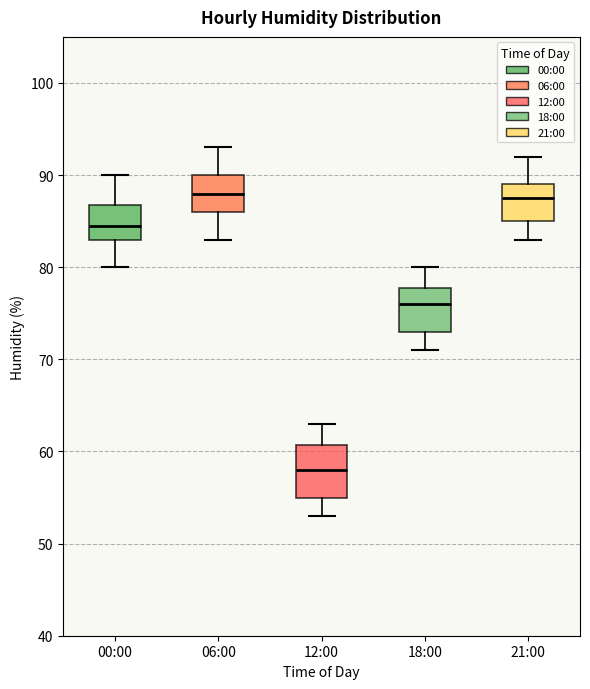

Comparing the boxes themselves (not the whiskers), which one is the tallest?

12:00